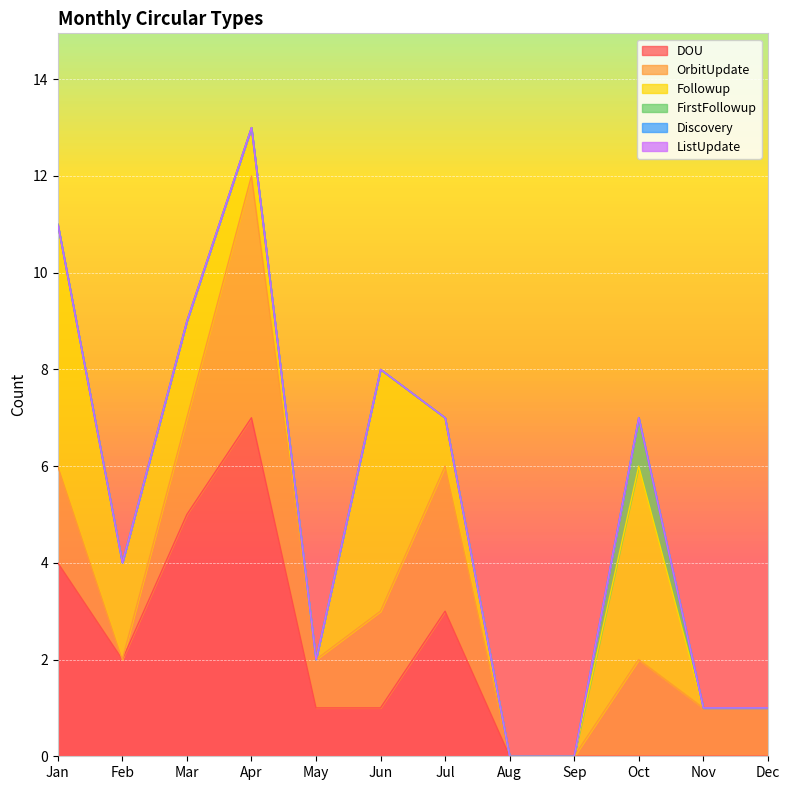

The DOU series shows 10 at Apr. True or false?

False